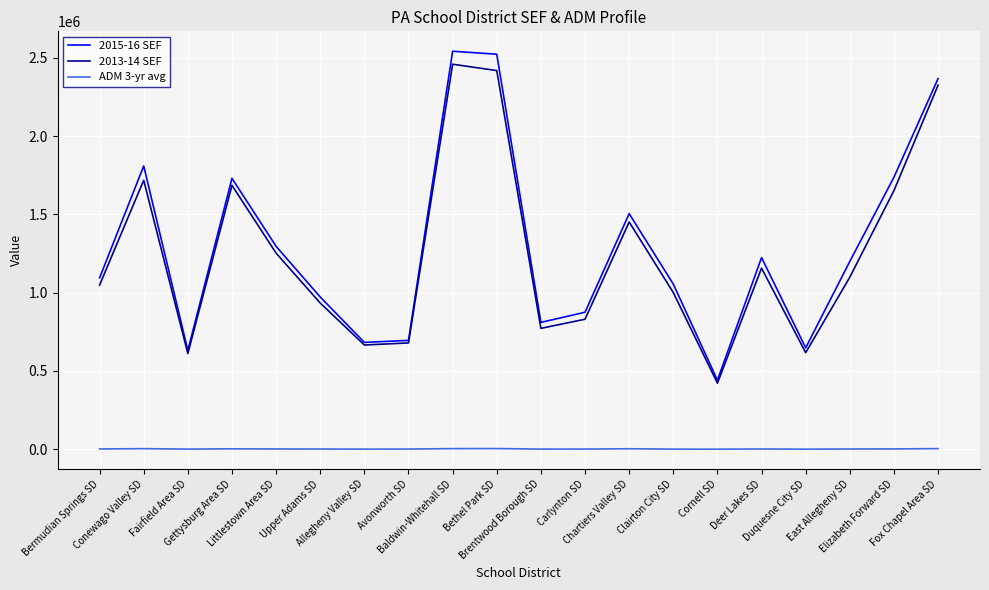

Is it true that 2015-16 SEF equals 875064.7 at Carlynton SD?

True